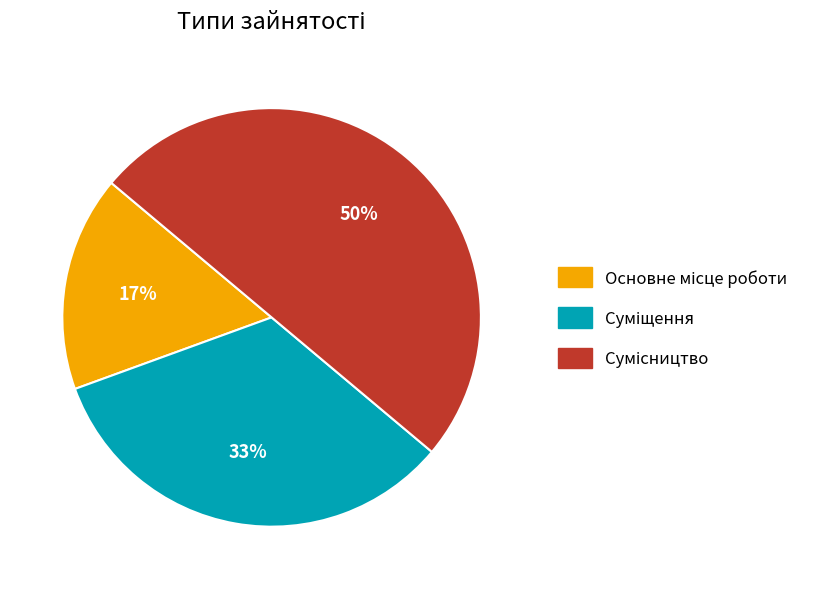

To the nearest percent, what is the difference between the largest and smallest slice percentages?

33%